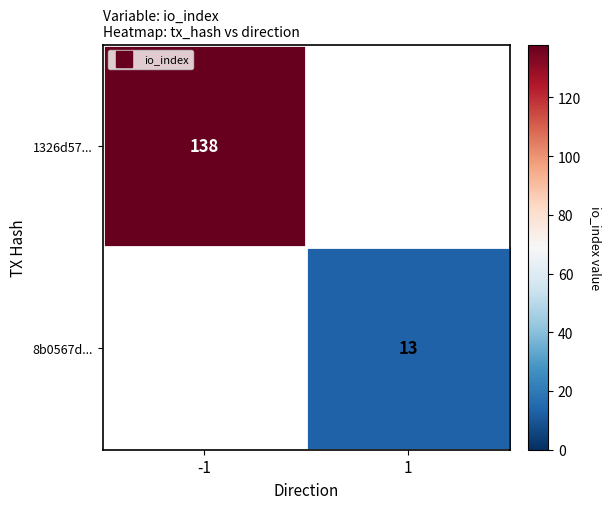

Which series has the largest range (max minus min)?

1326d57...